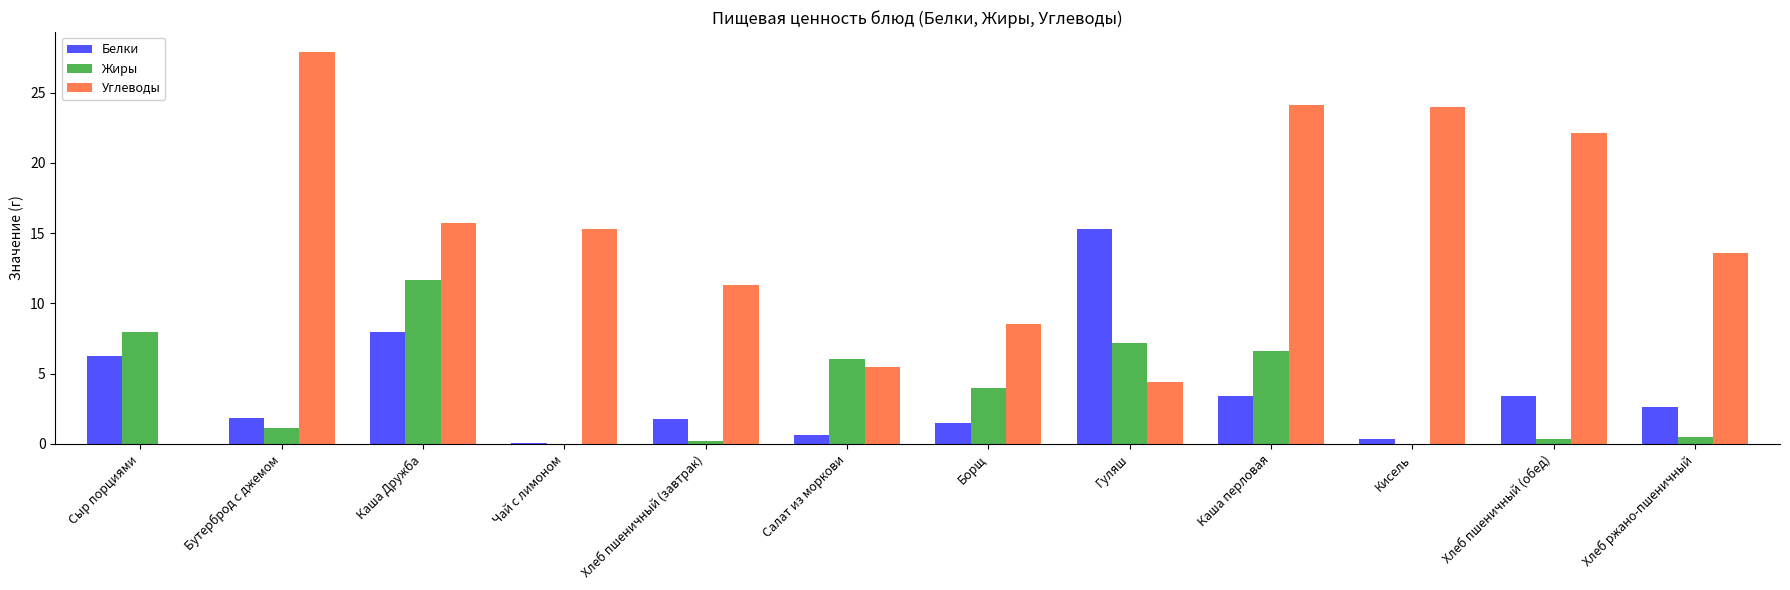

Which series has the largest total across all categories?

Углеводы